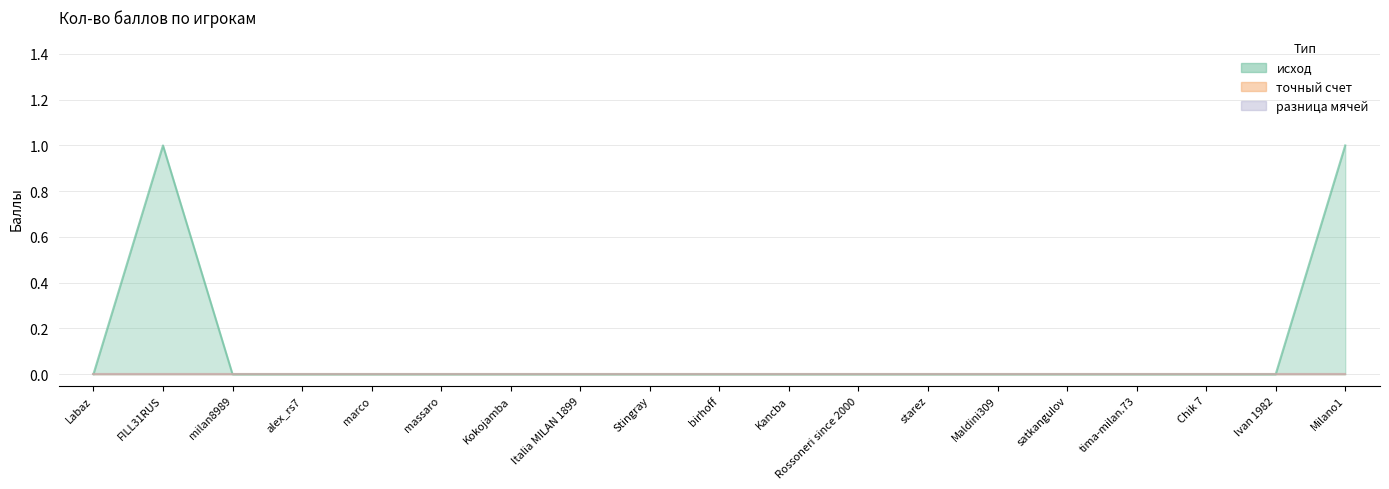

What is the highest value of the исход series?

1